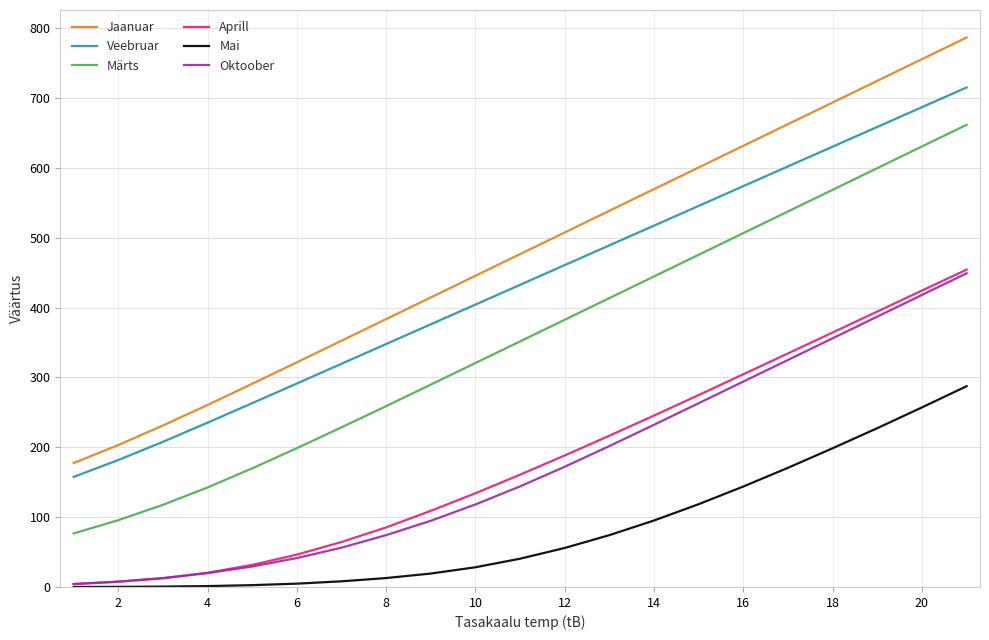

Which series has the largest total across all categories?

Jaanuar